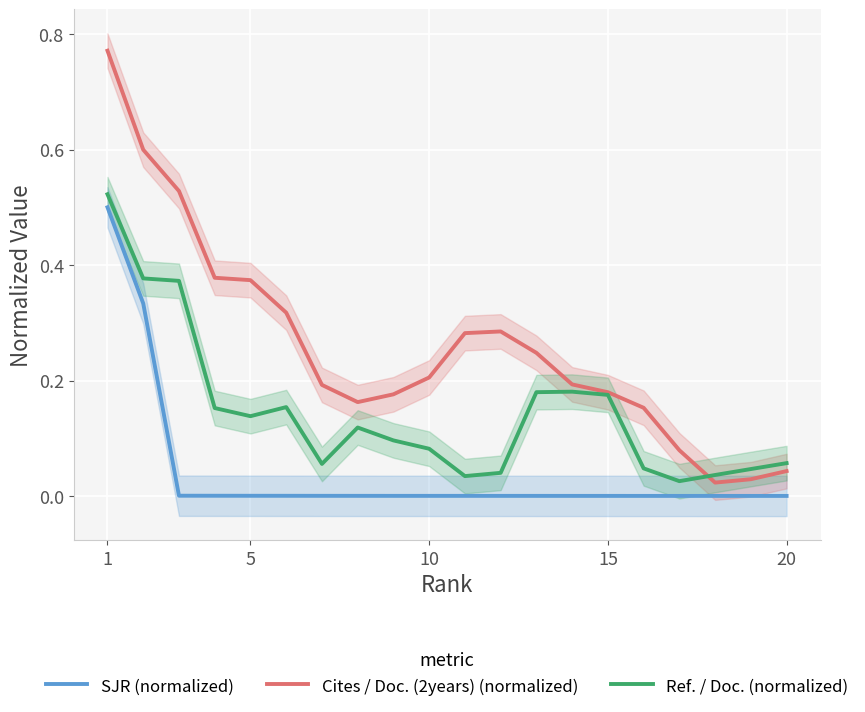

What are all the series names shown in the legend?

SJR (normalized), Cites / Doc. (2years) (normalized), Ref. / Doc. (normalized)